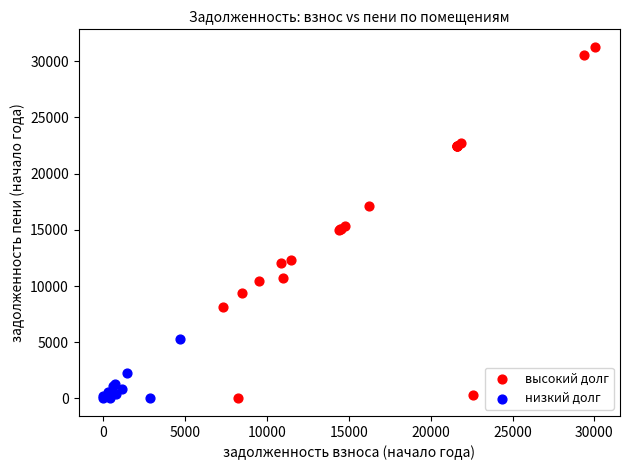

Which series contains the highest Y value?

высокий долг